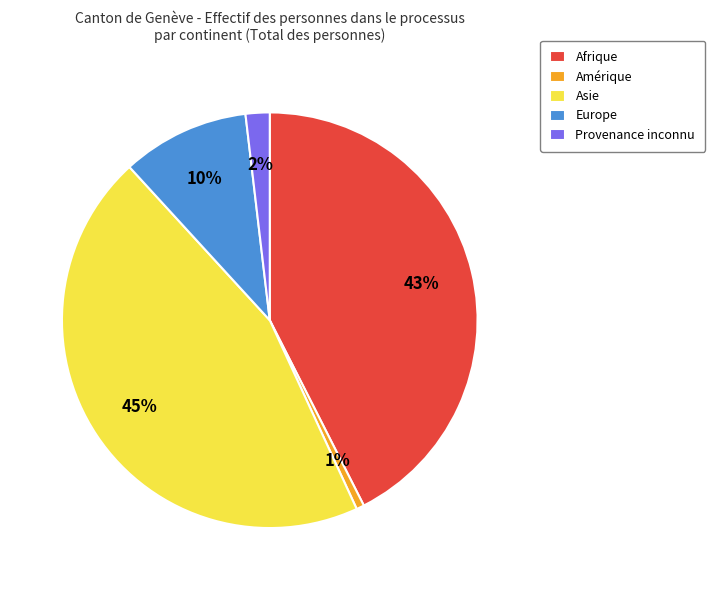

What is the ratio of the value at Europe to the value at Asie?

0.2